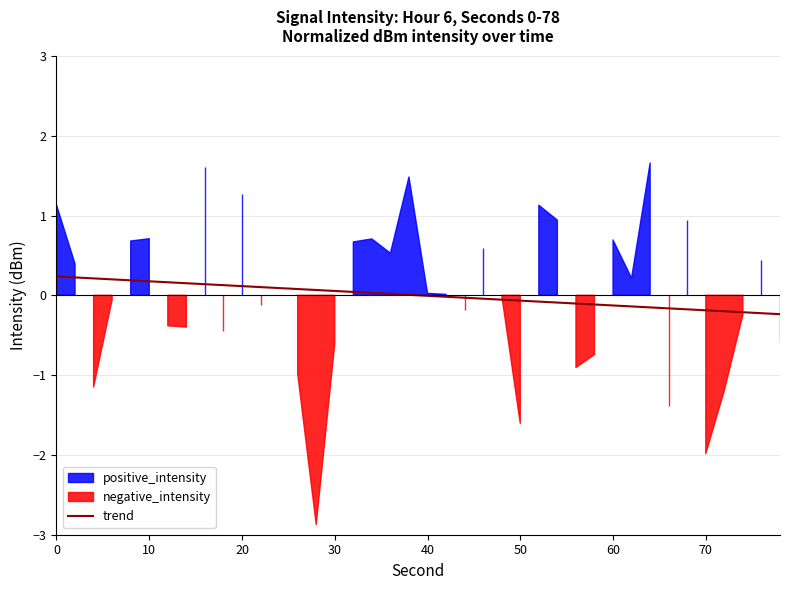

True or false: trend has a value of 0.2 at 10.

True